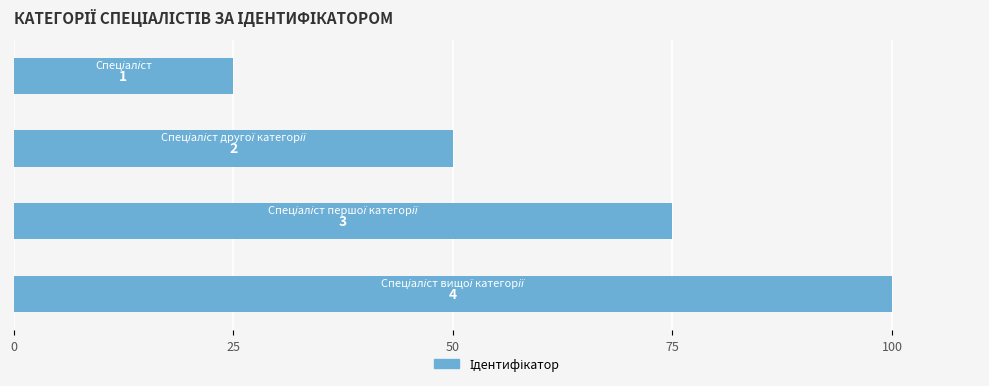

How many bars are there in total?

4